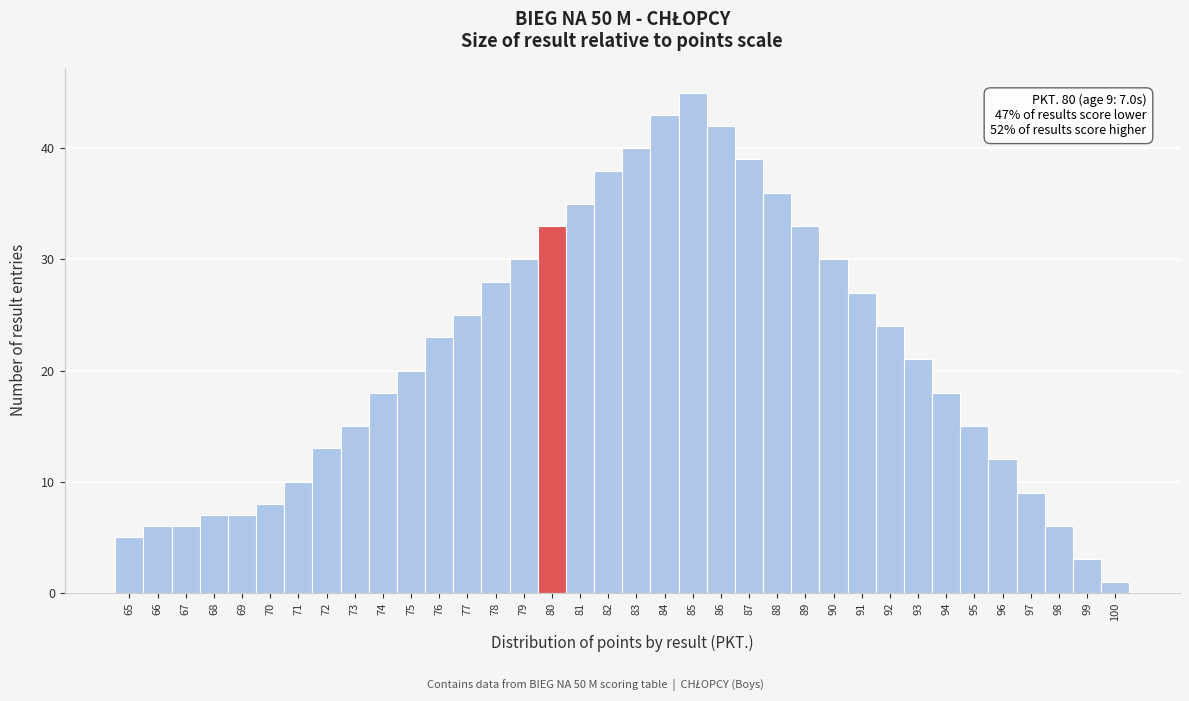

Over which range of the x-axis is the bar tallest?

84.5 to 85.5